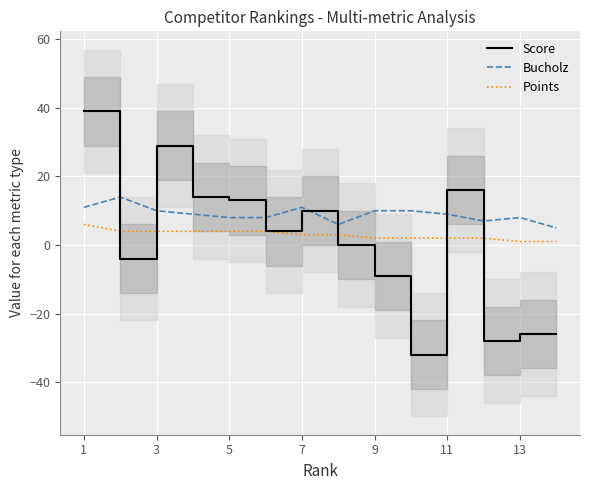

The Bucholz series shows 9 at 11. True or false?

True